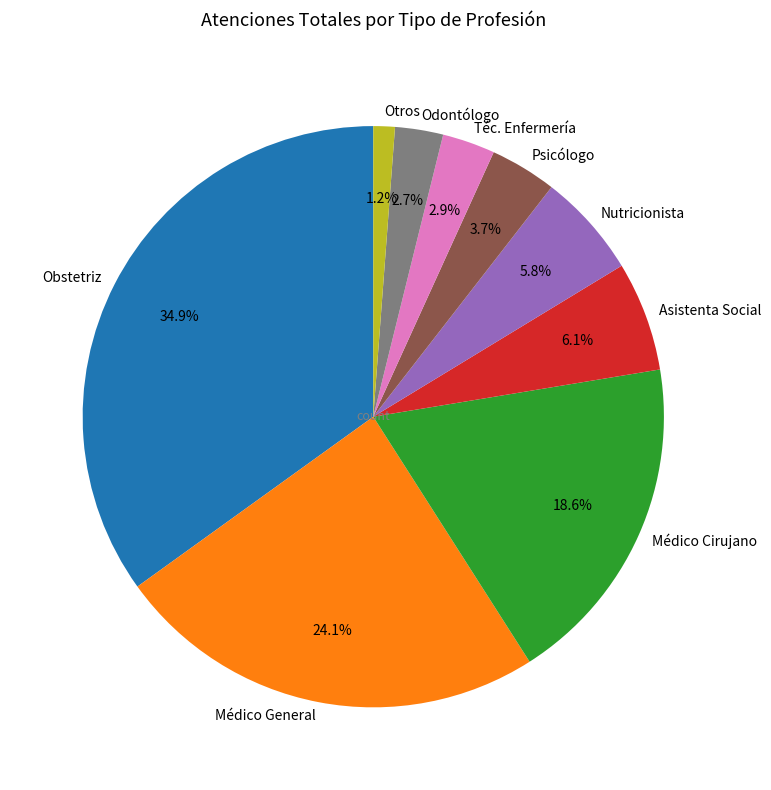

Which category has the smallest portion of the pie?

Otros